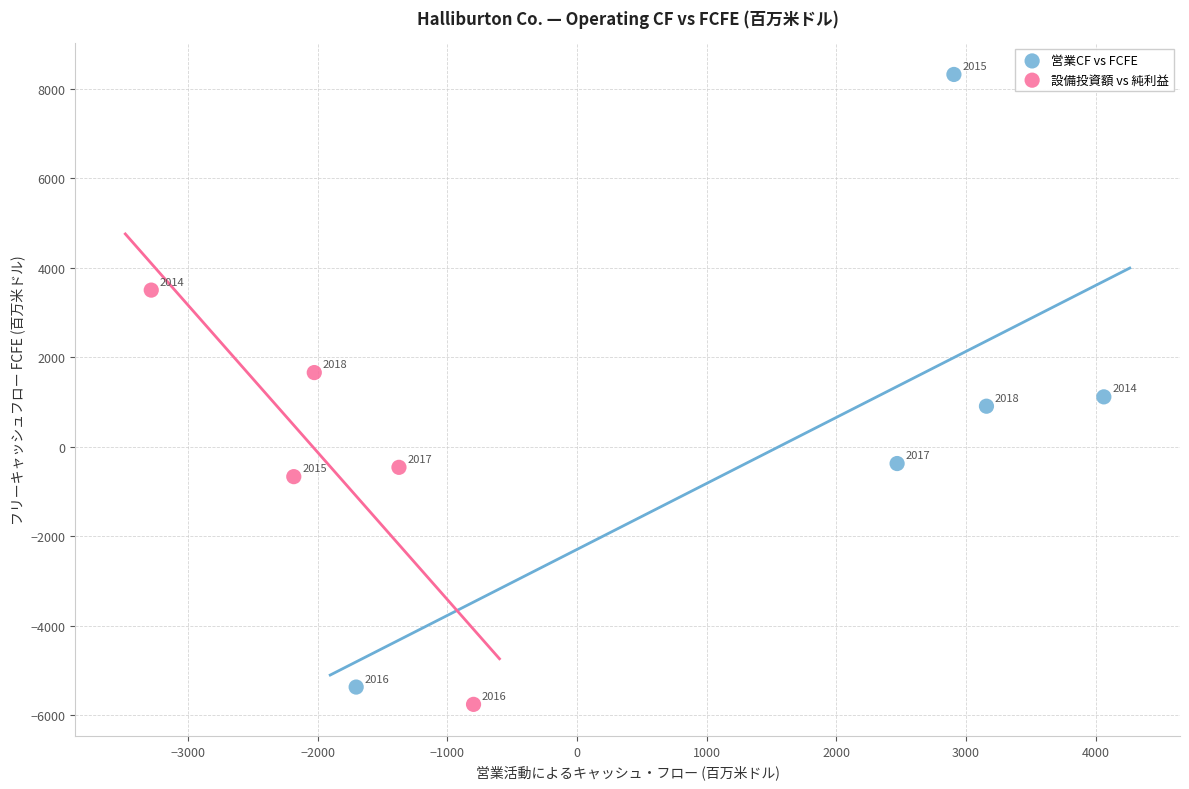

Which series contains the lowest Y value?

設備投資額 vs 純利益